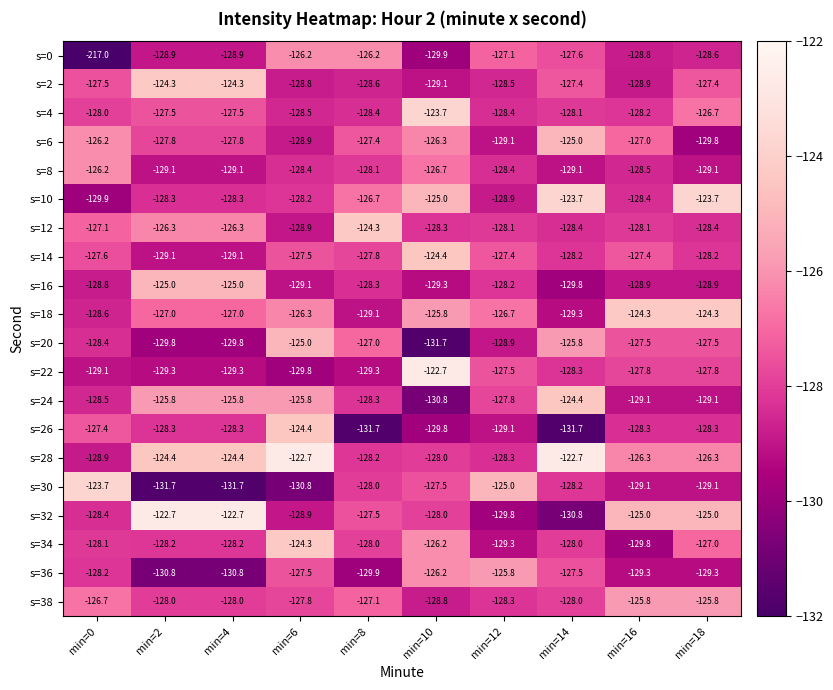

What is the total value across all series at min=6?

-2547.8